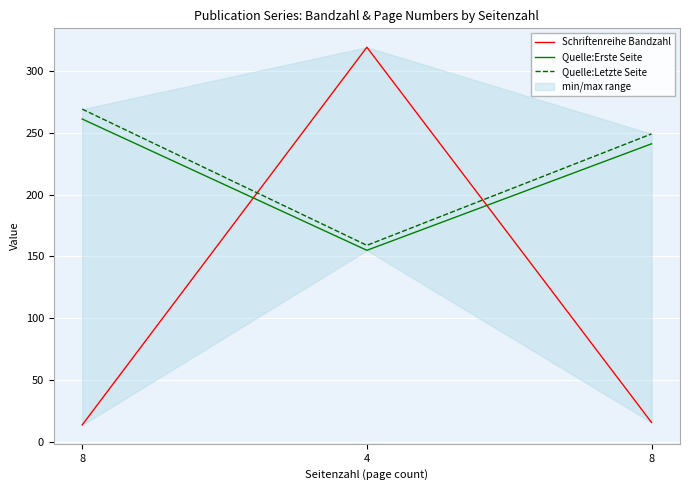

Reading left to right, transcribe all the data shown in this chart.

Schriftenreihe Bandzahl: 8=14	4=319	8=16
Quelle:Erste Seite: 8=261	4=155	8=241
Quelle:Letzte Seite: 8=269	4=159	8=249